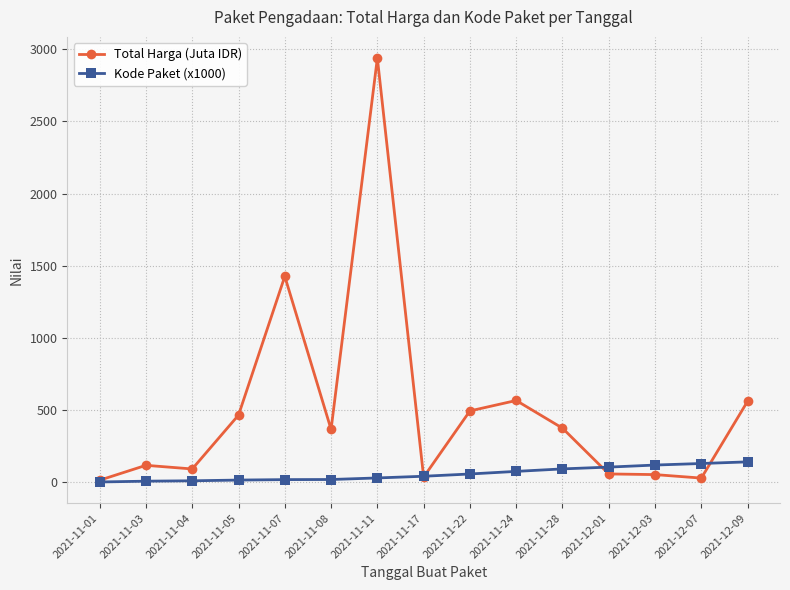

List the series in order of their overall mean, highest first.

Total Harga (Juta IDR), Kode Paket (x1000)